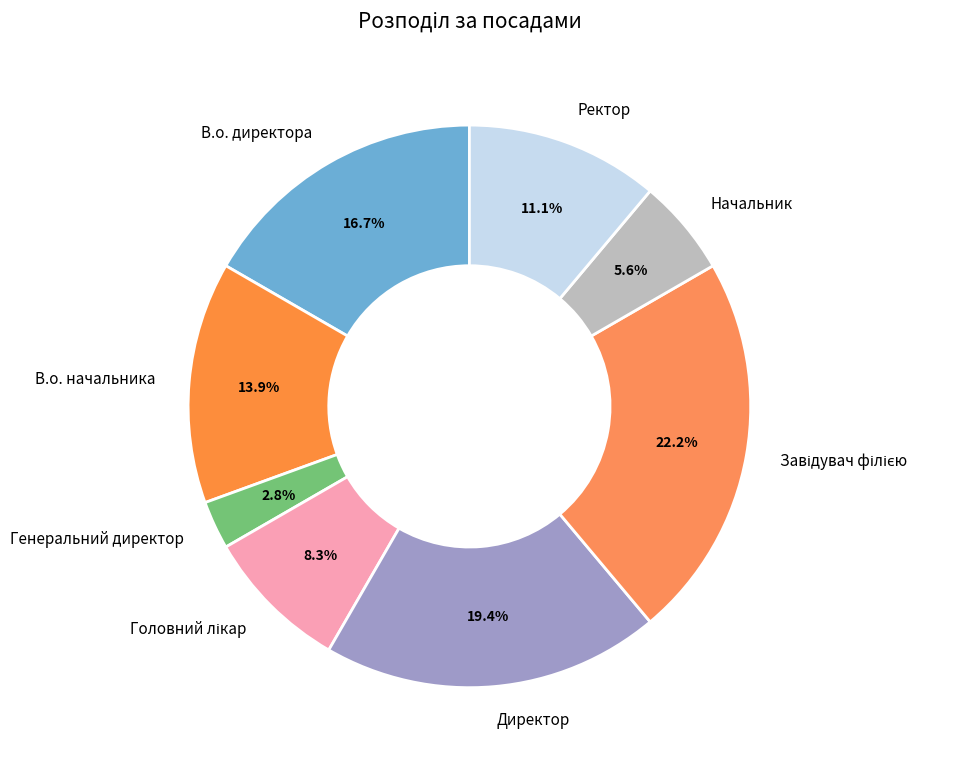

To the nearest percent, what is the difference between the largest and smallest slice percentages?

19%